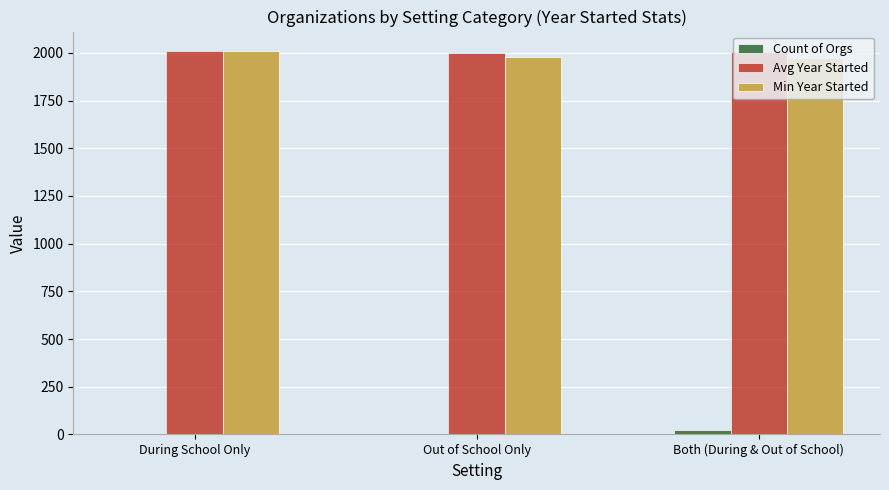

Where is Avg Year Started nearest to the value 2006?

Both (During & Out of School)